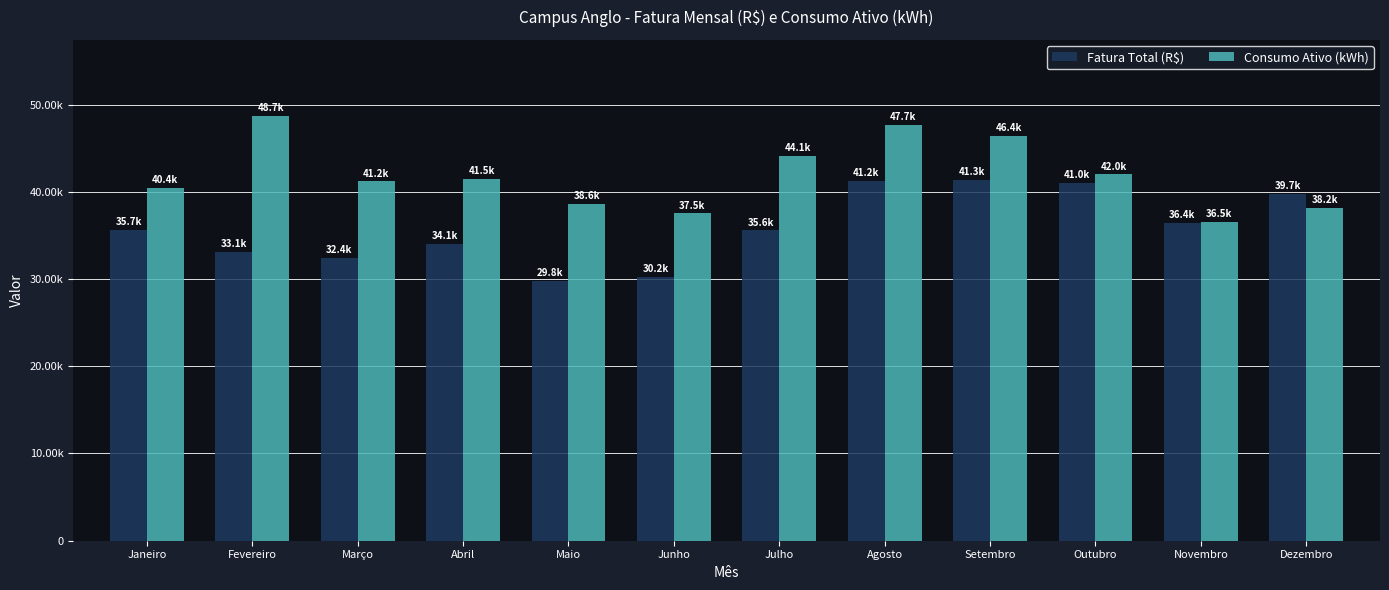

Does the chart contain any negative values?

No